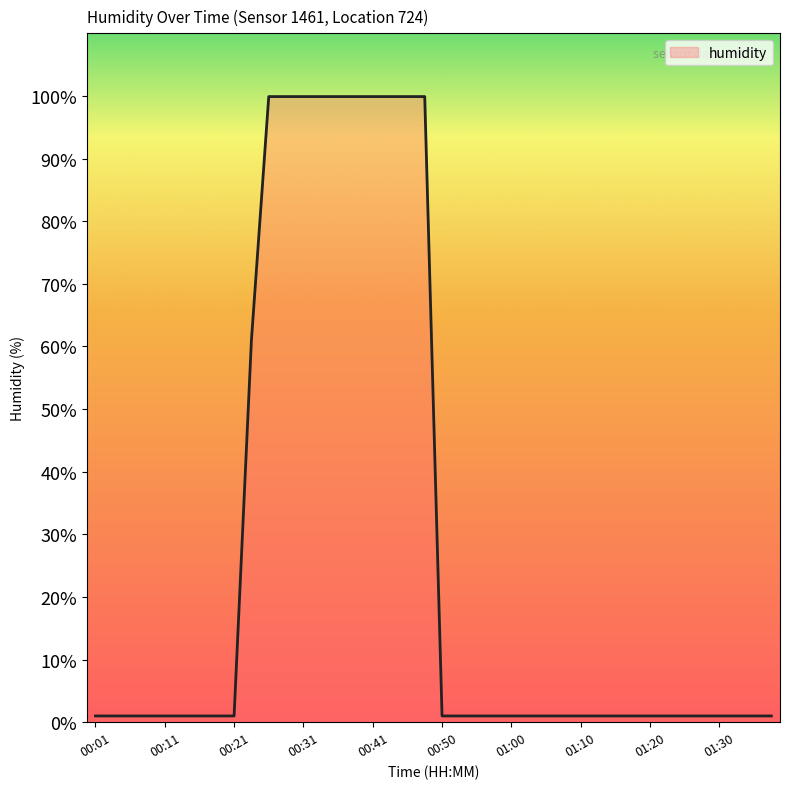

True or false: there are more than 0 points higher than both neighbors.

False